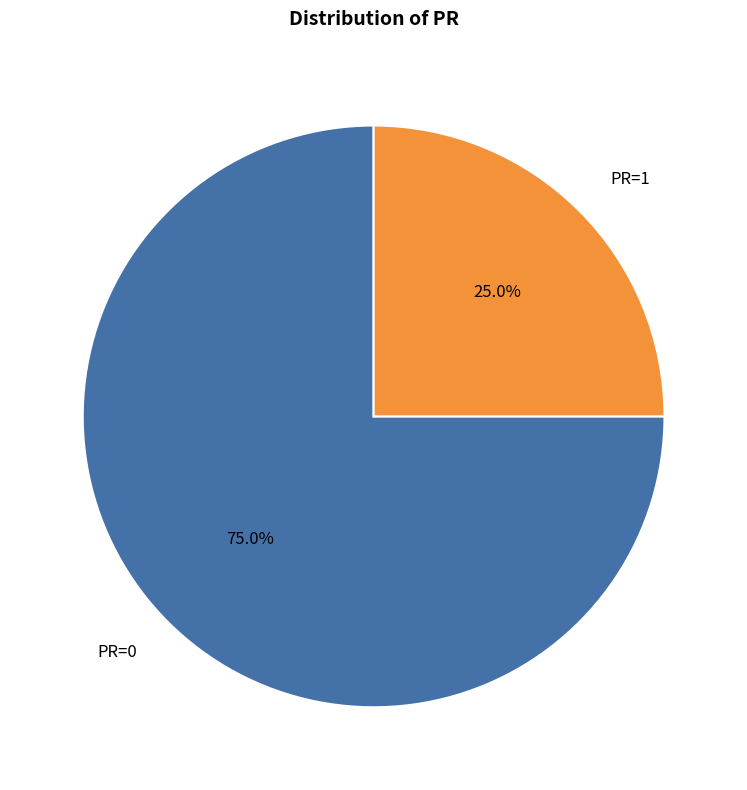

Which has a higher value, PR=1 or PR=0?

PR=0